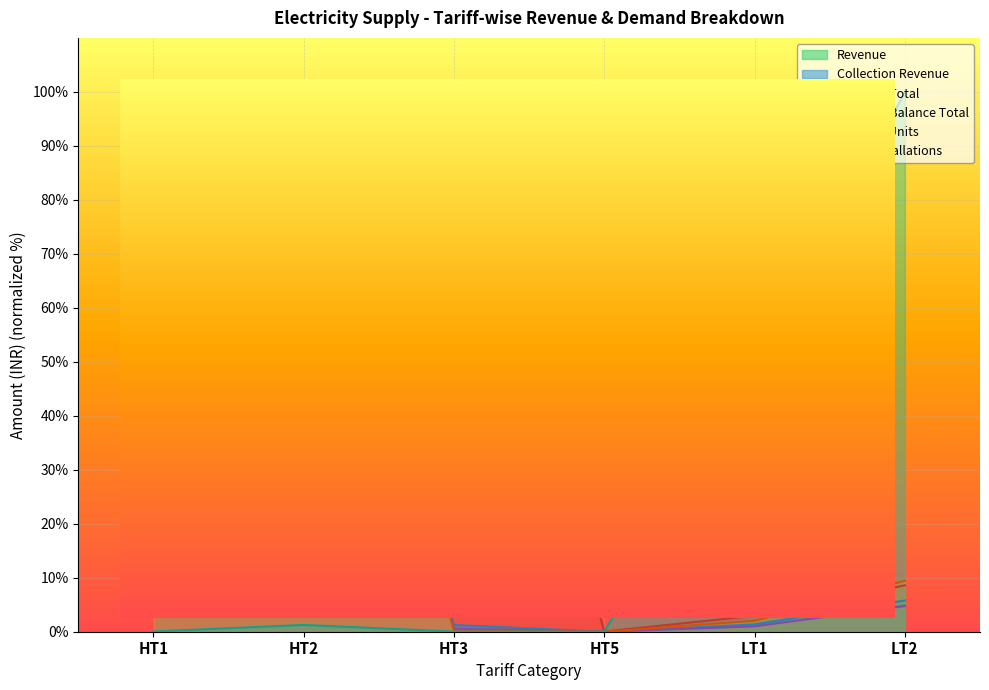

Rank the series by their maximum value, from lowest to highest.

Total Installations, Metered Units, Revenue, Collection Revenue, Opening Balance Total, Demand Total